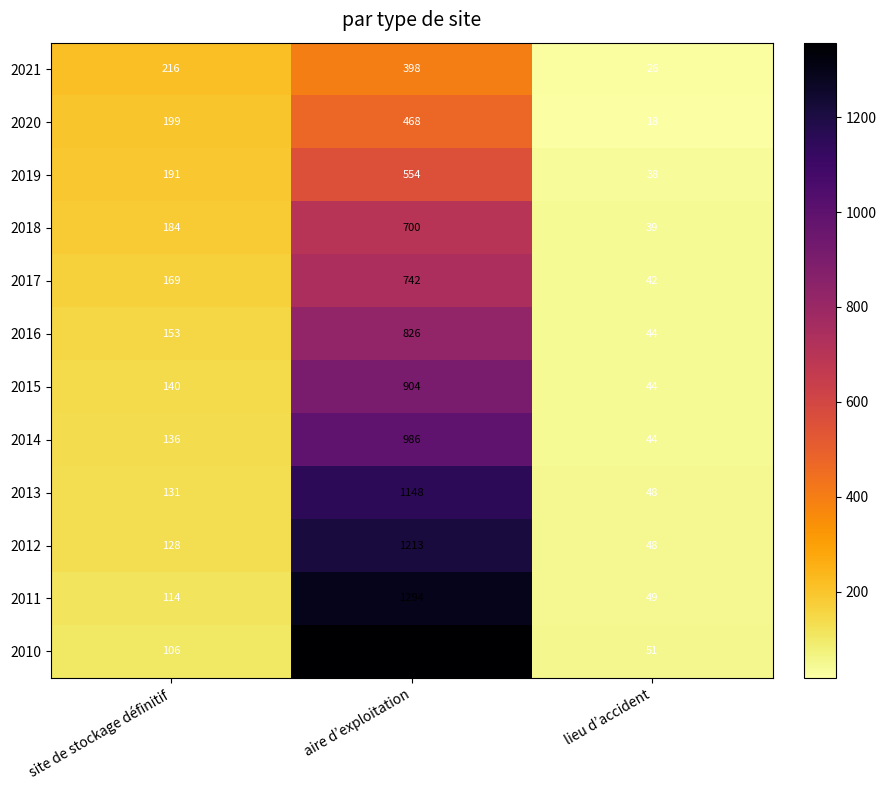

Which series has the largest total across all categories?

2010